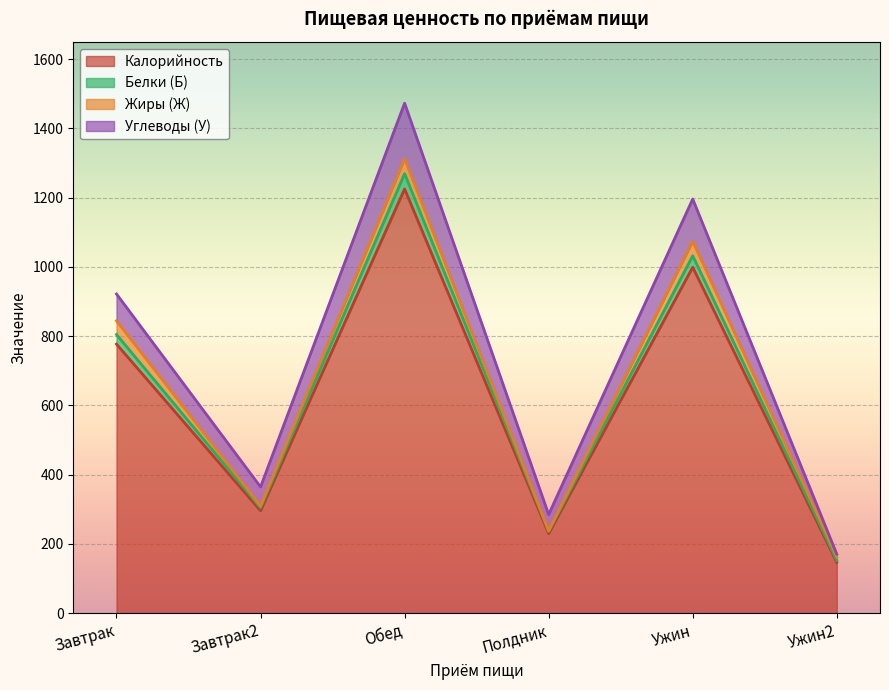

What is the minimum value for Калорийность?

147.0